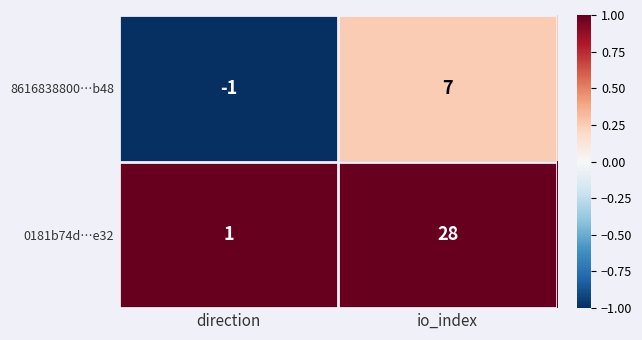

At which label is 8616838800…b48 closest to 3?

direction